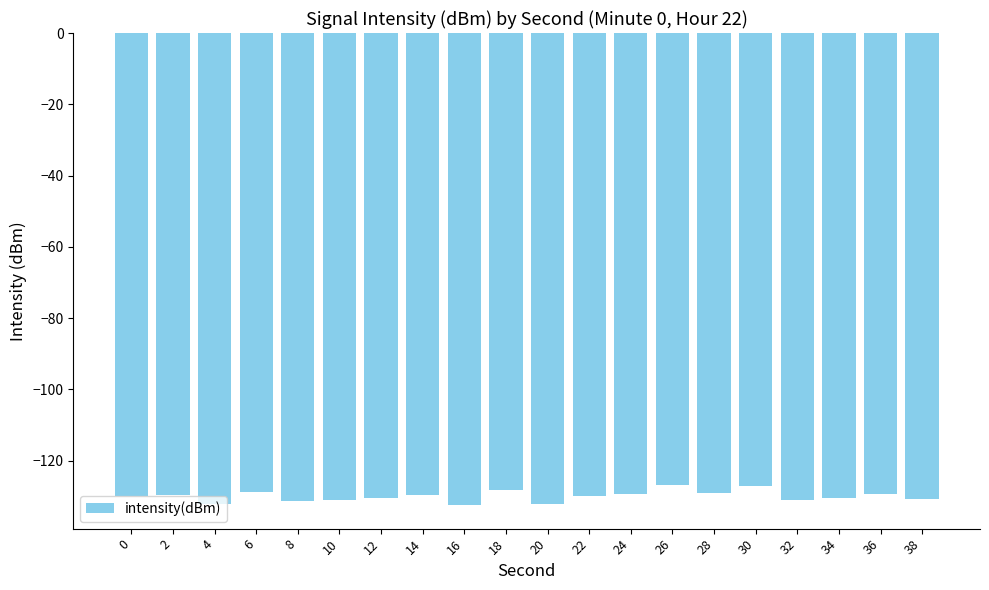

The value at 28 is -129.1. True or false?

True